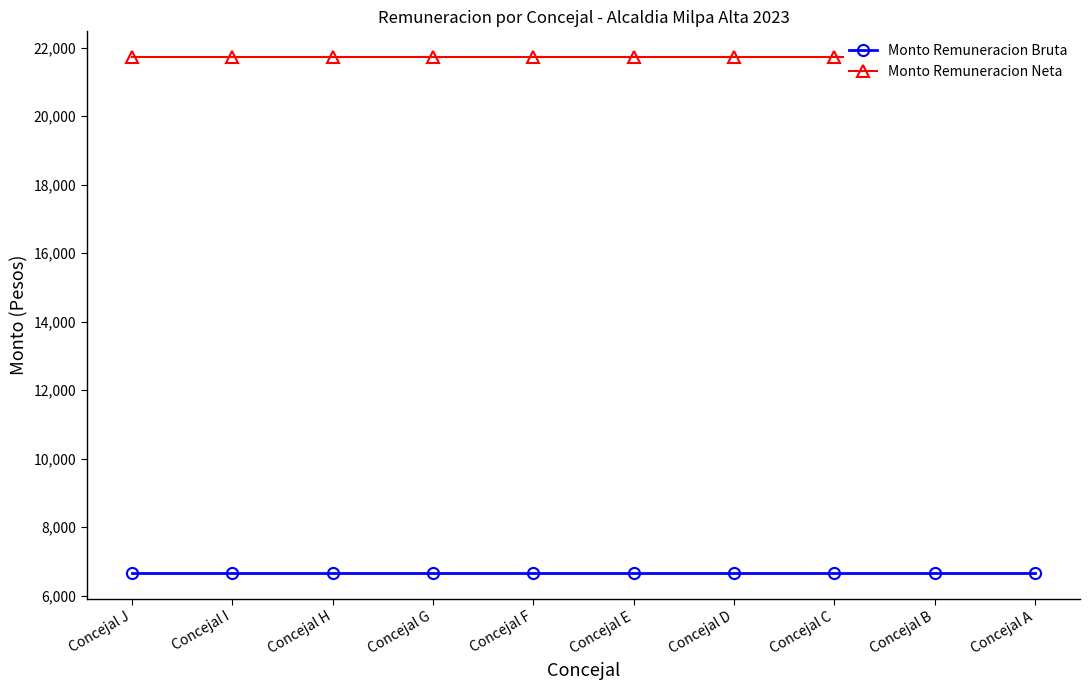

True or false: Monto Remuneracion Bruta and Monto Remuneracion Neta intersect in this chart.

False